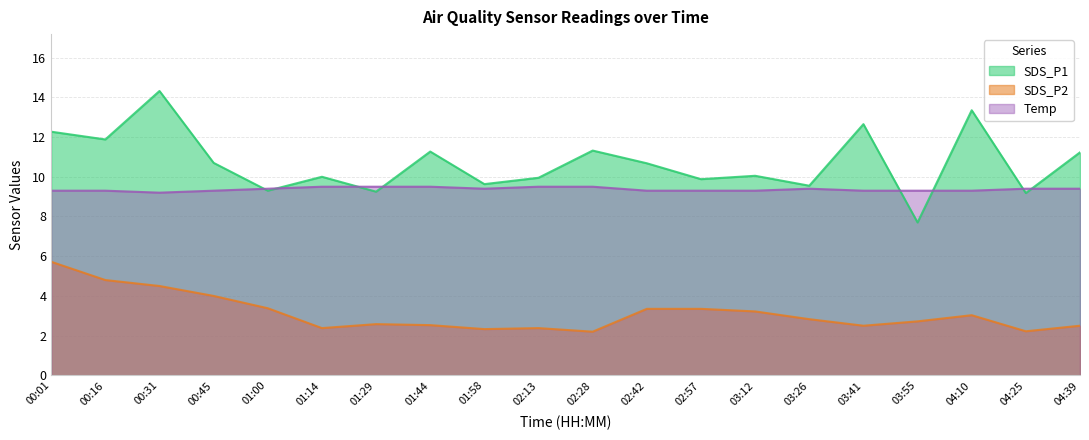

True or false: Temp and SDS_P1 intersect in this chart.

True